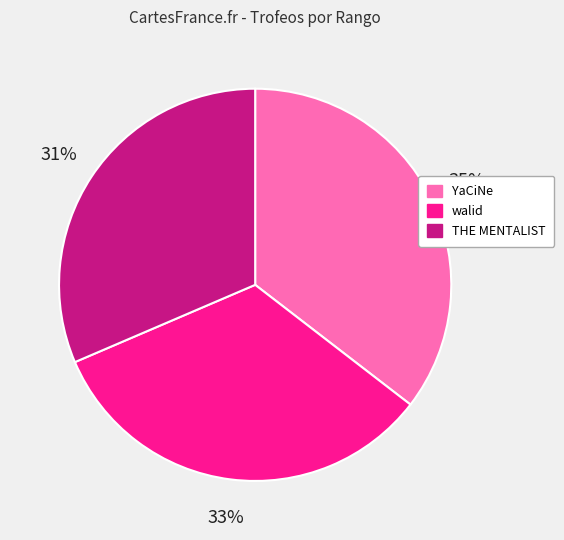

To the nearest percent, what portion does YaCiNe represent?

35%